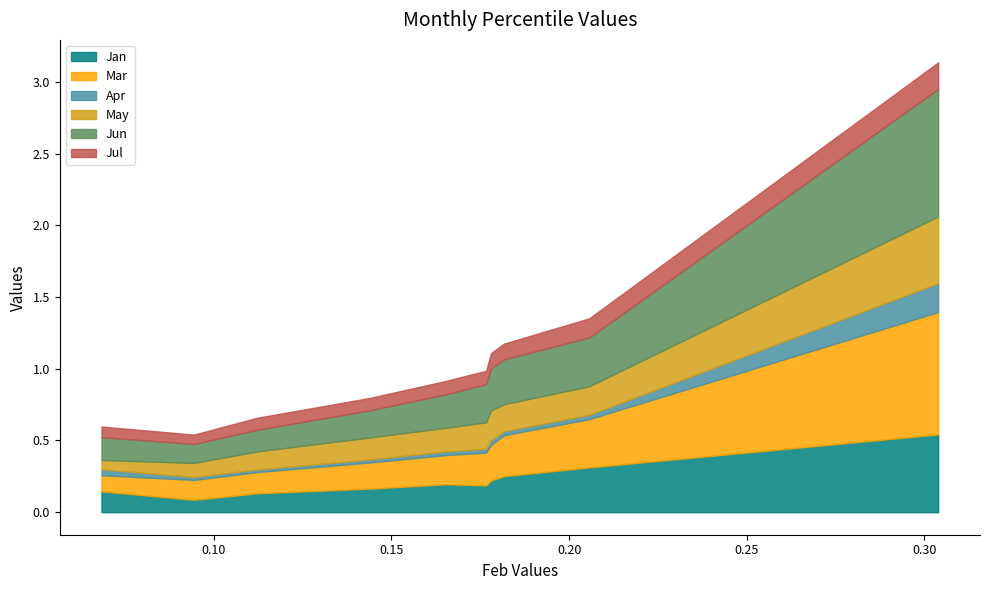

Reading right to left, transcribe all the data shown in this chart.

Jan: 0.5	0.3	0.3	0.2	0.2	0.2	0.2	0.1	0.1	0.1
Mar: 0.9	0.3	0.3	0.2	0.2	0.2	0.2	0.1	0.1	0.1
Apr: 0.2	0.0	0.0	0.0	0.0	0.0	0.0	0.0	0.0	0.0
May: 0.5	0.2	0.2	0.2	0.2	0.2	0.2	0.1	0.1	0.1
Jun: 0.9	0.3	0.3	0.3	0.3	0.2	0.2	0.2	0.1	0.2
Jul: 0.2	0.1	0.1	0.1	0.1	0.1	0.1	0.1	0.1	0.1